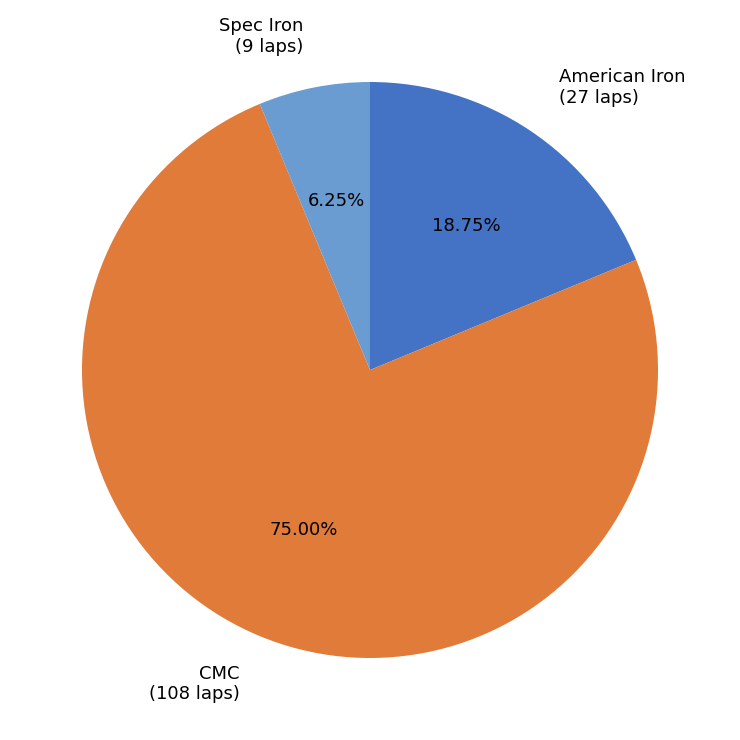

The American Iron slice represents 13% of the pie. True or false?

False